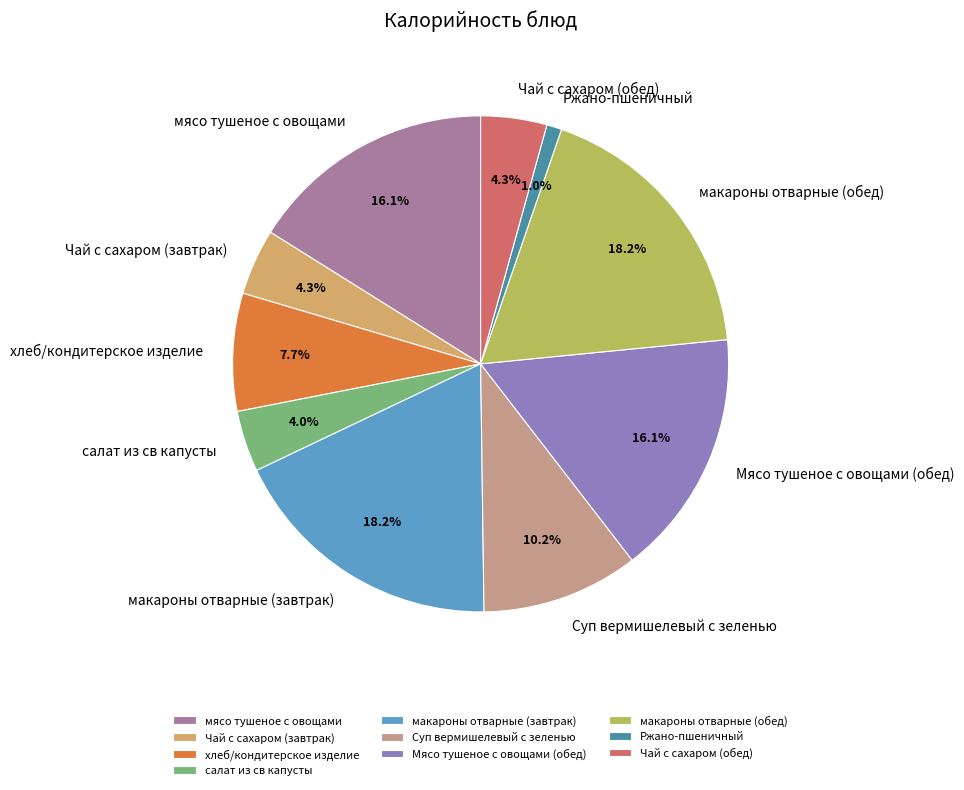

Is there any slice that represents more than half of the pie?

No